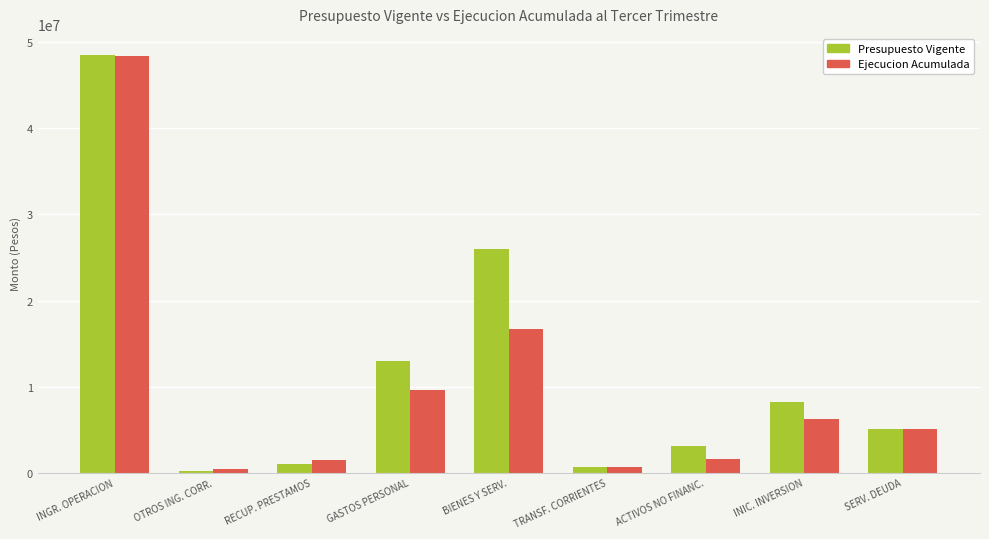

What is the spread (max minus min) of values at RECUP. PRESTAMOS?

408632